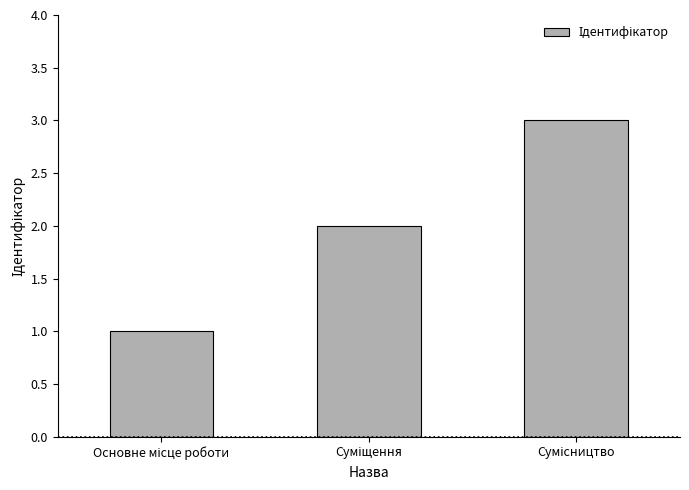

What is the minimum value shown in the chart?

1